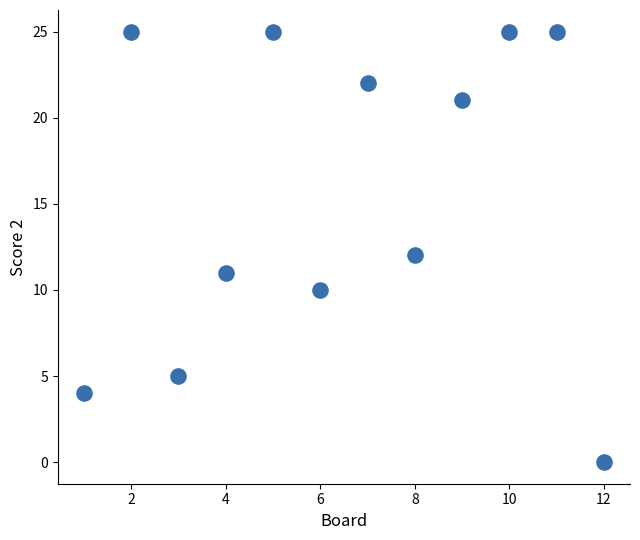

What is the average Y value?

15